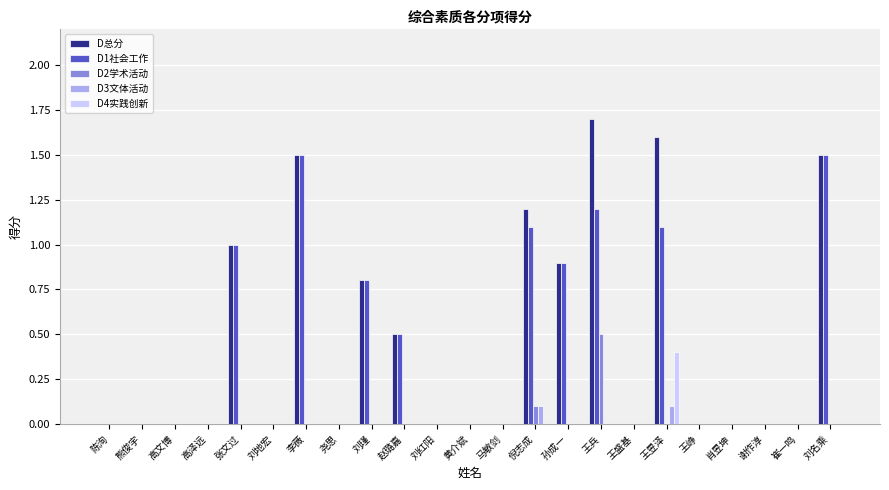

Are the bars horizontal?

No